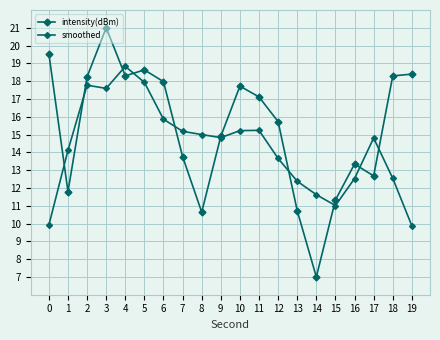

How many data points in intensity(dBm) are above 17?

10